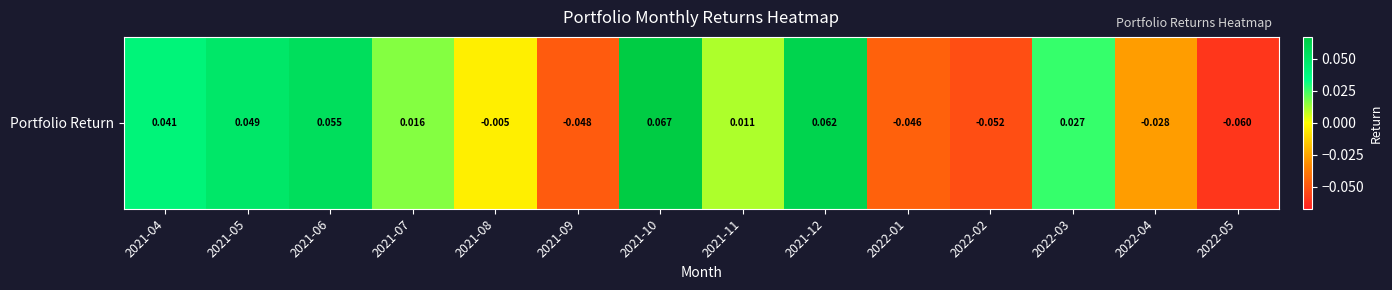

Reading left to right, what are all the values shown in this chart?

2021-04=0.0	2021-05=0.0	2021-06=0.1	2021-07=0.0	2021-08=-0.0	2021-09=-0.0	2021-10=0.1	2021-11=0.0	2021-12=0.1	2022-01=-0.0	2022-02=-0.1	2022-03=0.0	2022-04=-0.0	2022-05=-0.1